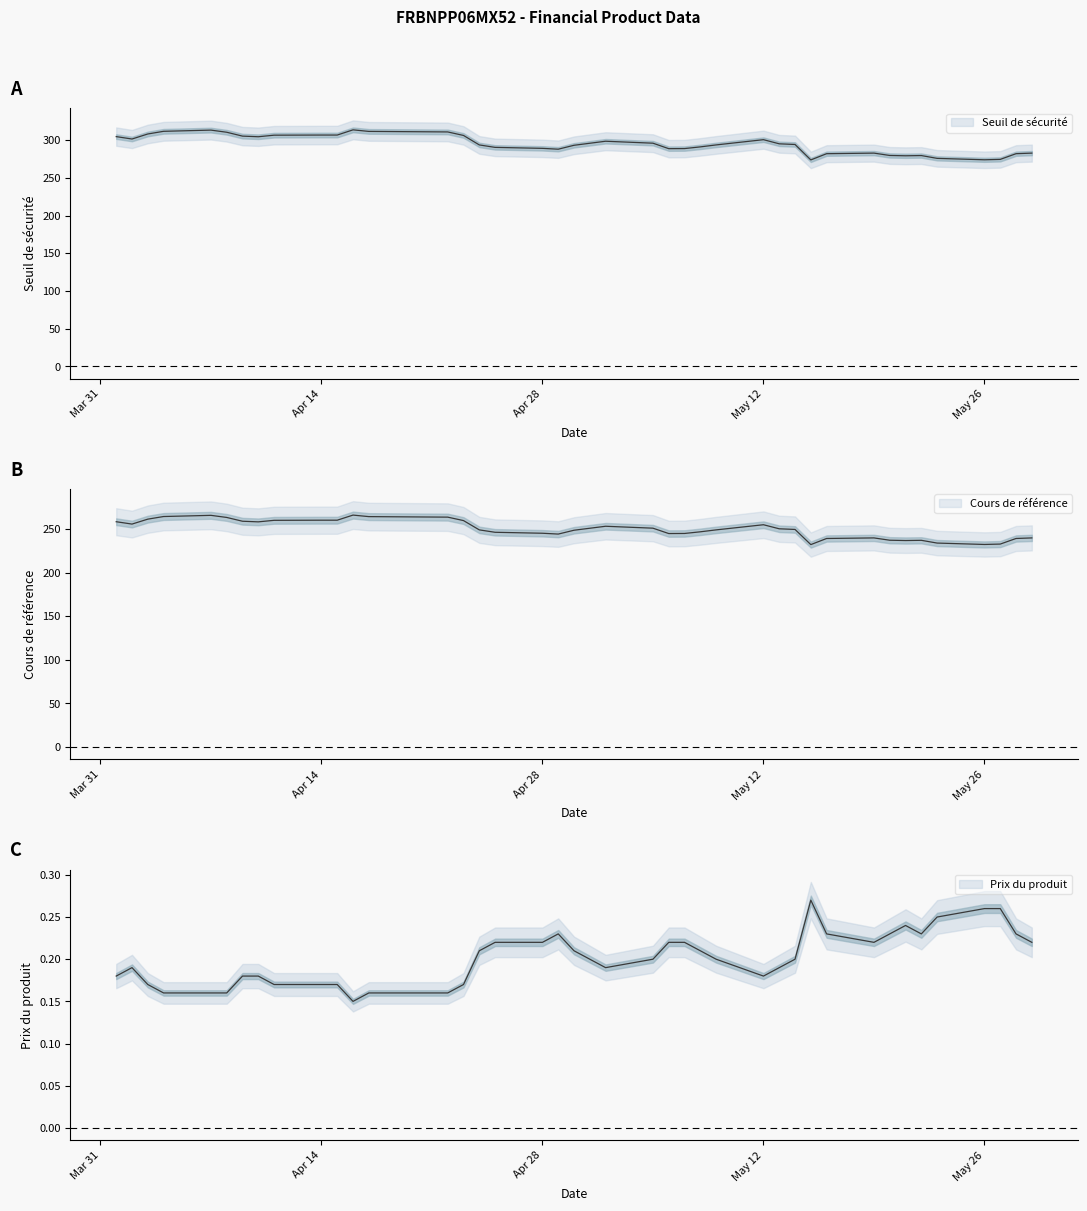

What is the sum of the Cours de référence values at 2025-05-12 and 2025-04-22?

518.2